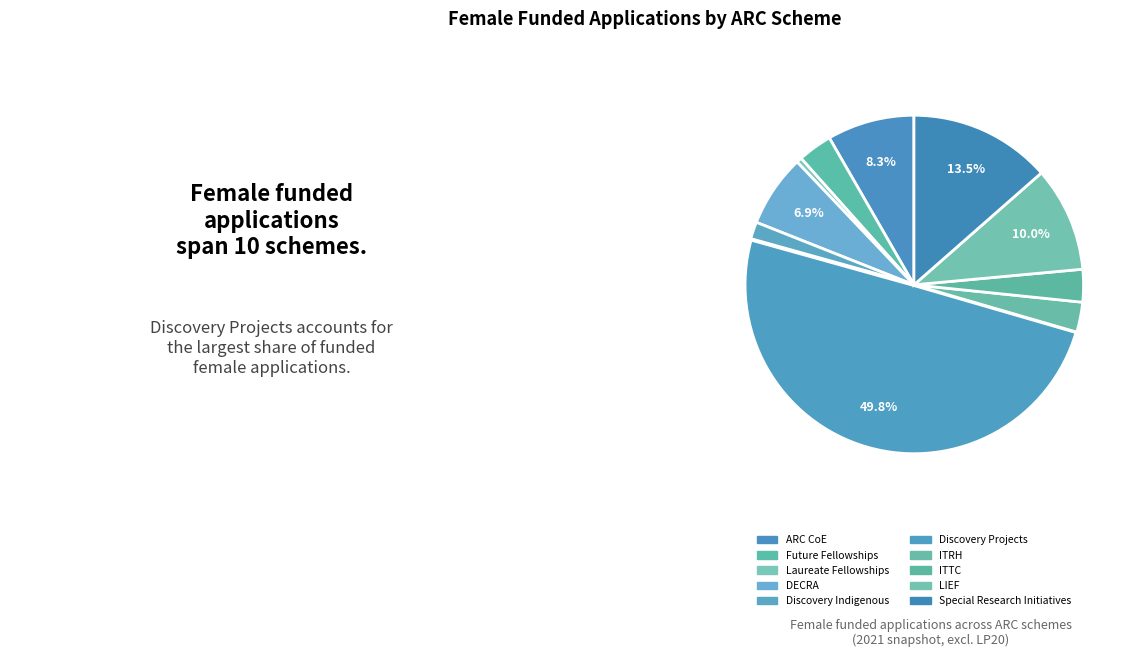

Is there any slice that represents more than half of the pie?

No